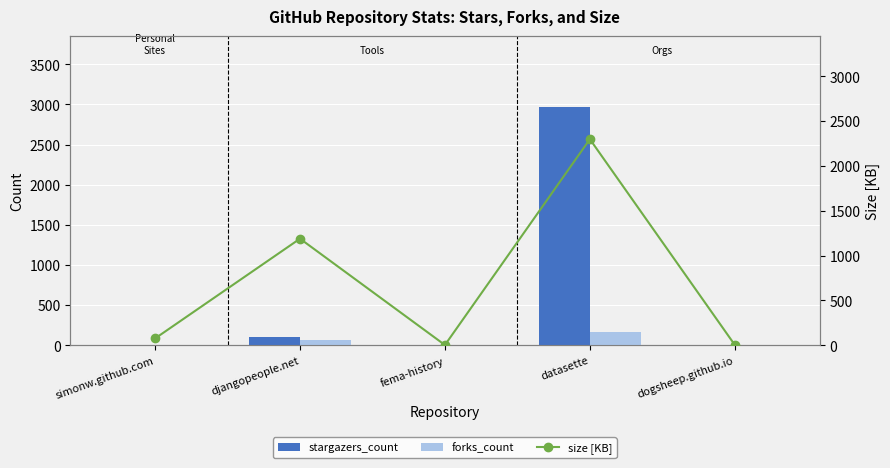

How many data points does each series have?

5